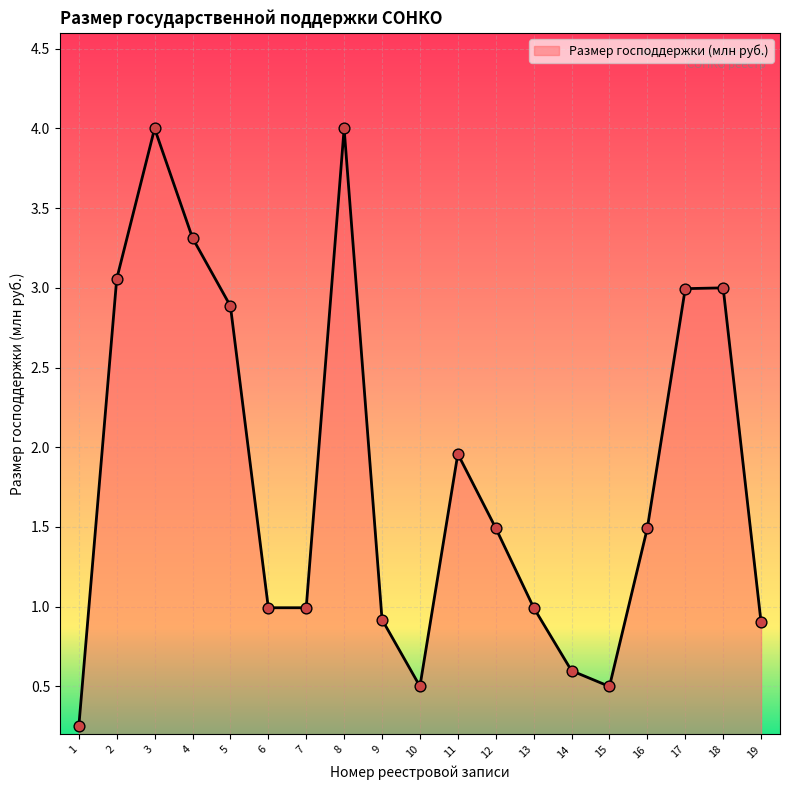

Which has a higher value, 3 or 2?

3